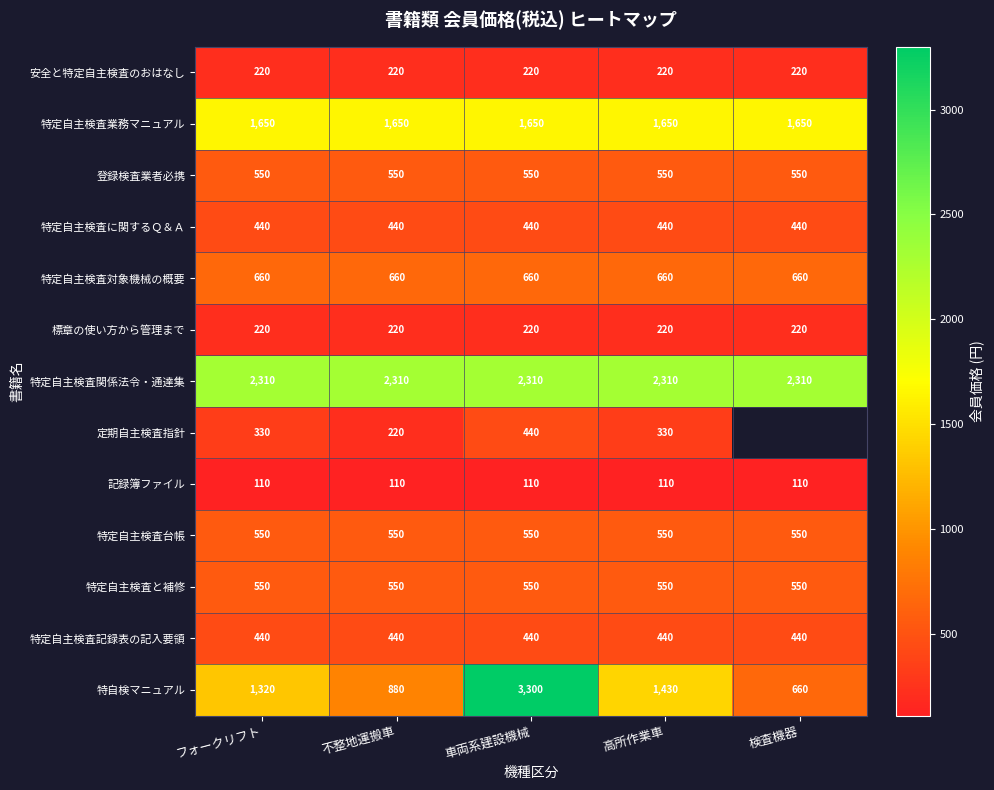

At which label is 特自検マニュアル closest to 1980?

高所作業車